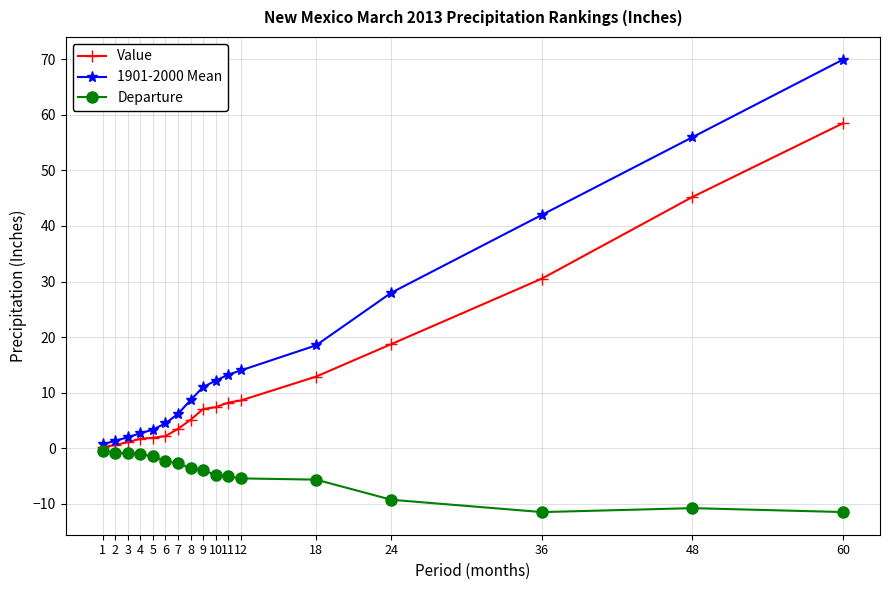

Which label corresponds to the largest value in the chart?

60